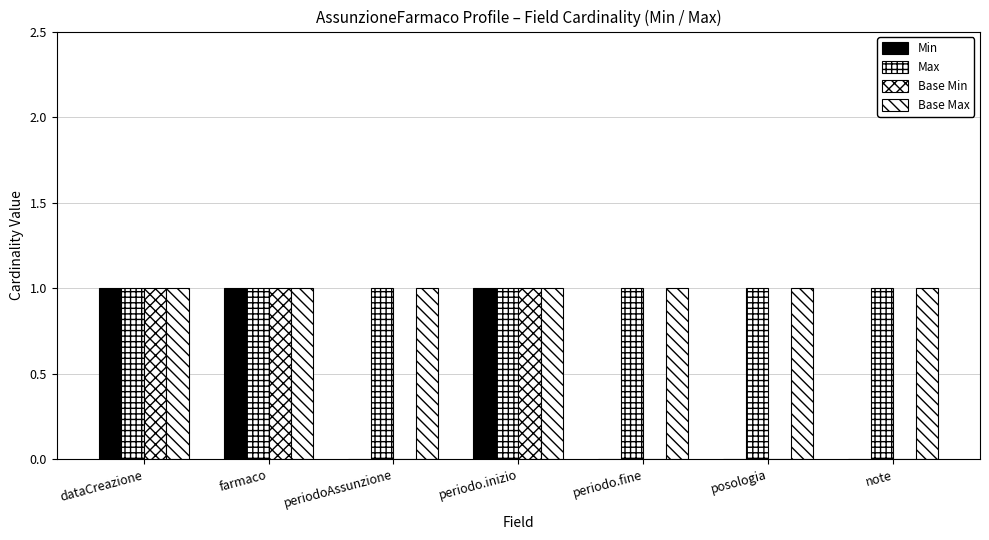

How many data points does each series have?

7